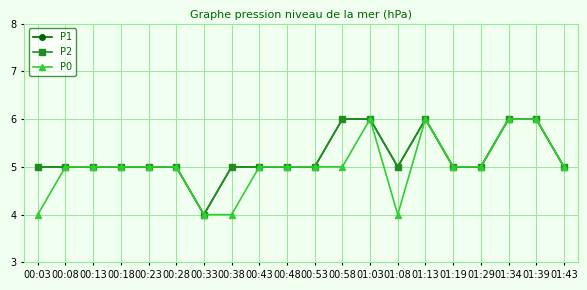

Reading left to right, transcribe all the data shown in this chart.

P1: 00:03=5	00:08=5	00:13=5	00:18=5	00:23=5	00:28=5	00:33=4	00:38=5	00:43=5	00:48=5	00:53=5	00:58=6	01:03=6	01:08=5	01:13=6	01:19=5	01:29=5	01:34=6	01:39=6	01:43=5
P2: 00:03=5	00:08=5	00:13=5	00:18=5	00:23=5	00:28=5	00:33=4	00:38=5	00:43=5	00:48=5	00:53=5	00:58=6	01:03=6	01:08=5	01:13=6	01:19=5	01:29=5	01:34=6	01:39=6	01:43=5
P0: 00:03=4	00:08=5	00:13=5	00:18=5	00:23=5	00:28=5	00:33=4	00:38=4	00:43=5	00:48=5	00:53=5	00:58=5	01:03=6	01:08=4	01:13=6	01:19=5	01:29=5	01:34=6	01:39=6	01:43=5